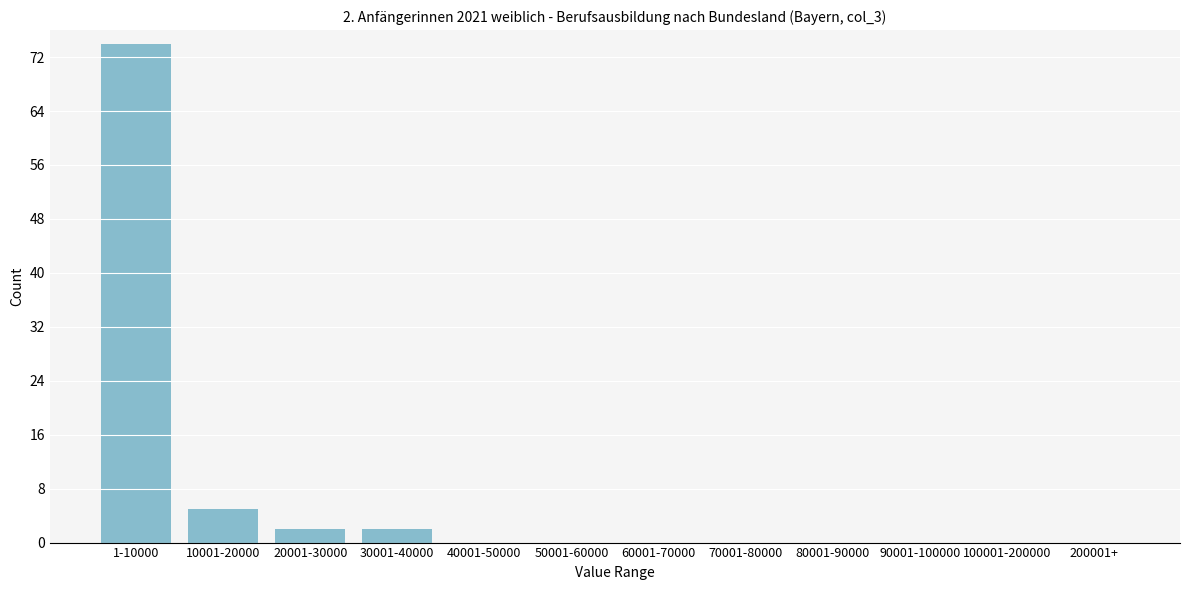

Reading left to right, what are all the values shown in this chart?

1-10000=74	10001-20000=5	20001-30000=2	30001-40000=2	40001-50000=0	50001-60000=0	60001-70000=0	70001-80000=0	80001-90000=0	90001-100000=0	100001-200000=0	200001+=0